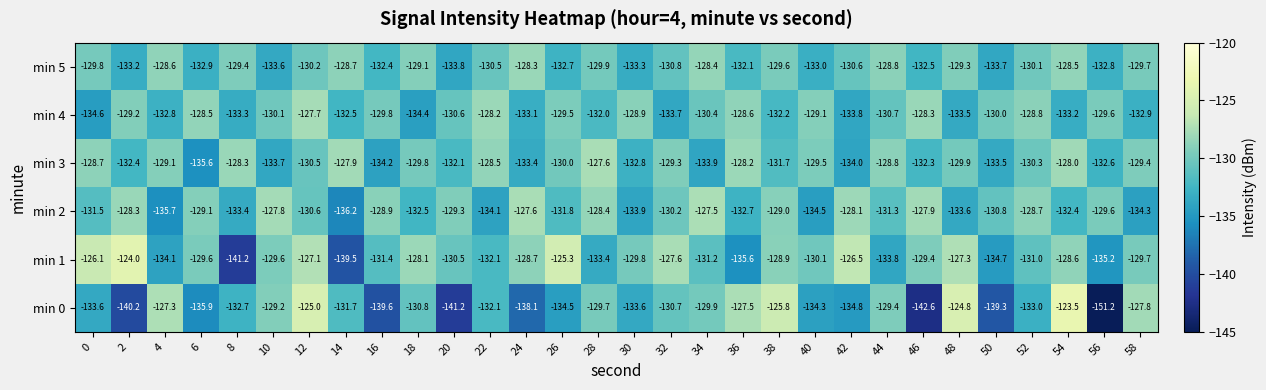

What is the difference between the highest and lowest values at 52?

4.3